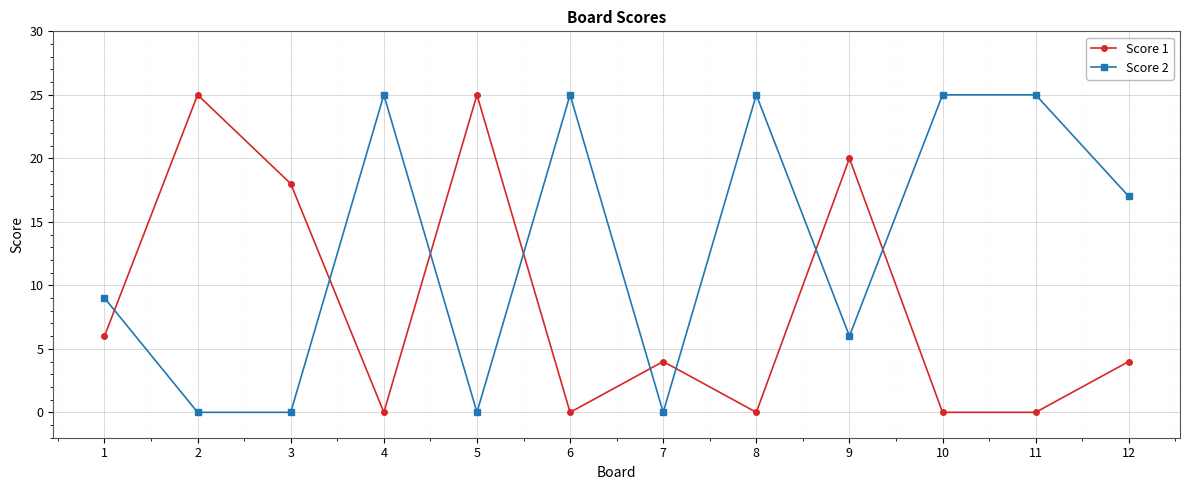

At how many categories does at least one series exceed 11?

10